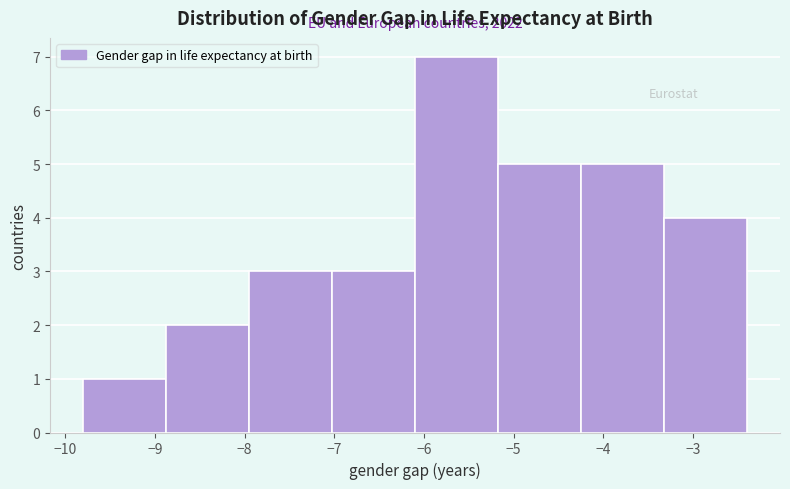

Over which range of the x-axis is the bar tallest?

-6.1 to -5.2